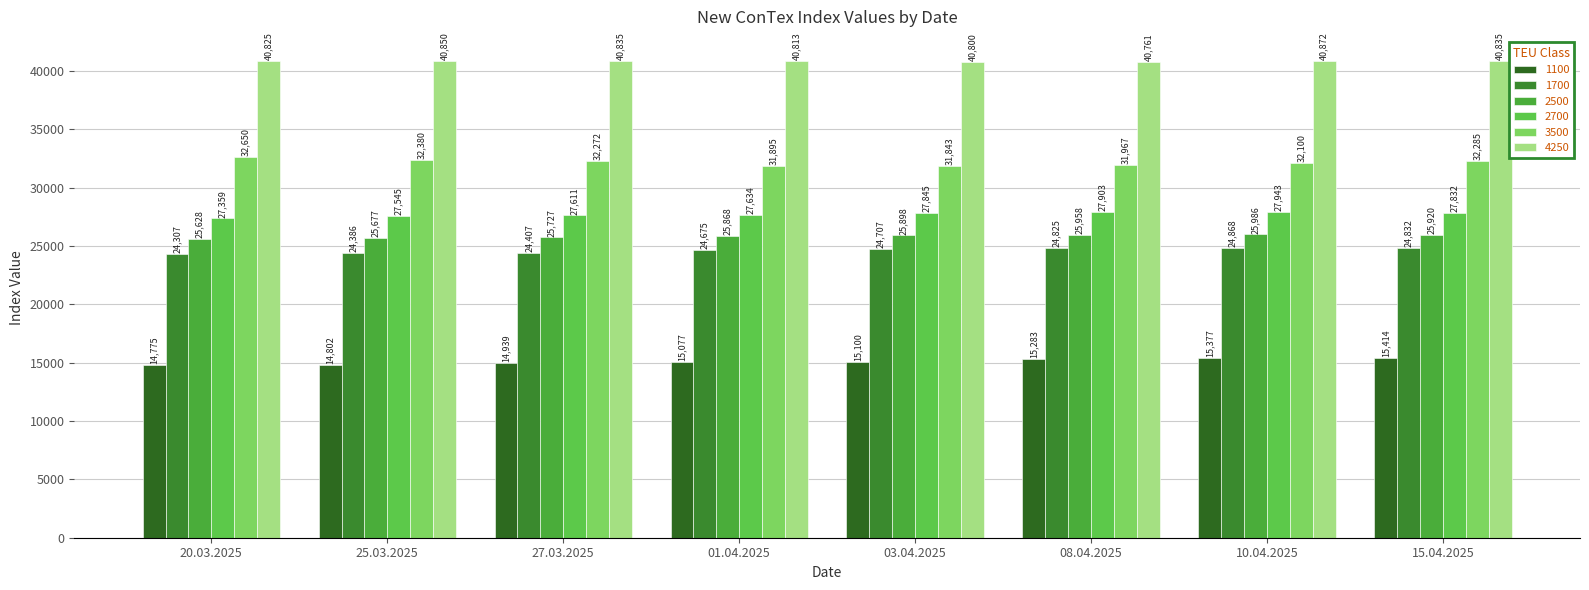

What is the spread (max minus min) of values at 03.04.2025?

25700